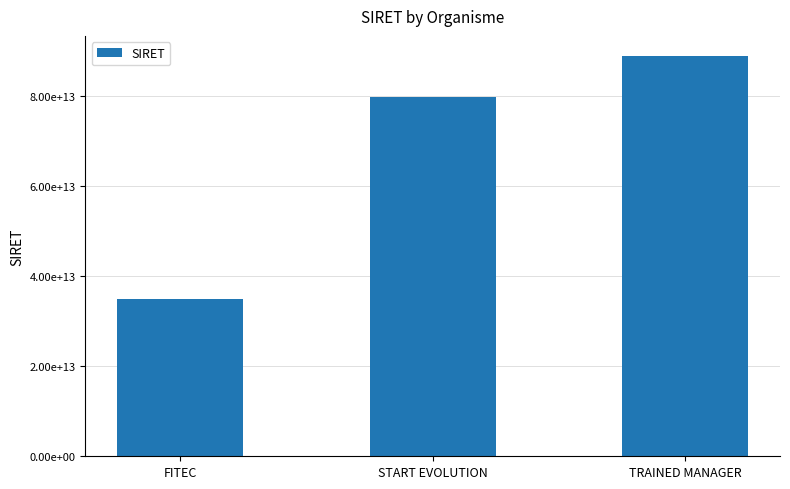

What is the value of the 3rd bar from the left?

88932337400013